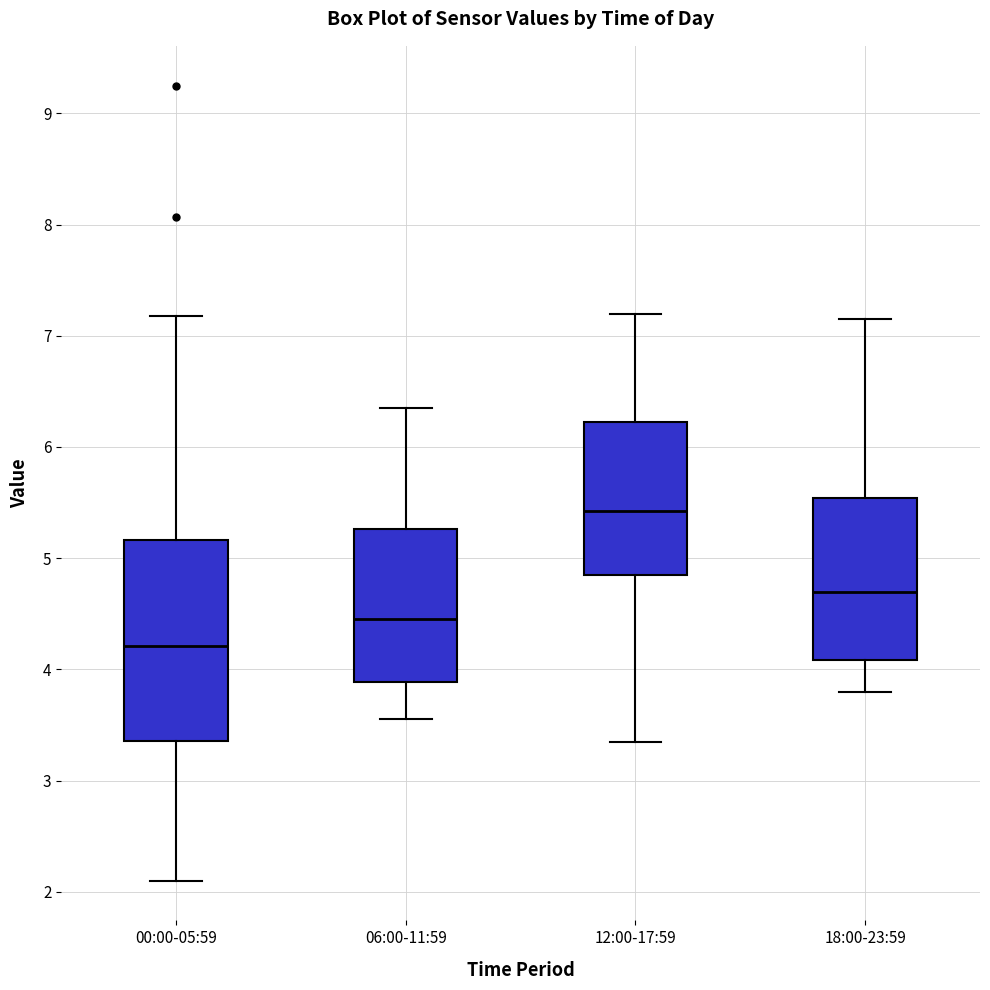

Which box is the tallest, from its lower edge to its upper edge?

00:00-05:59